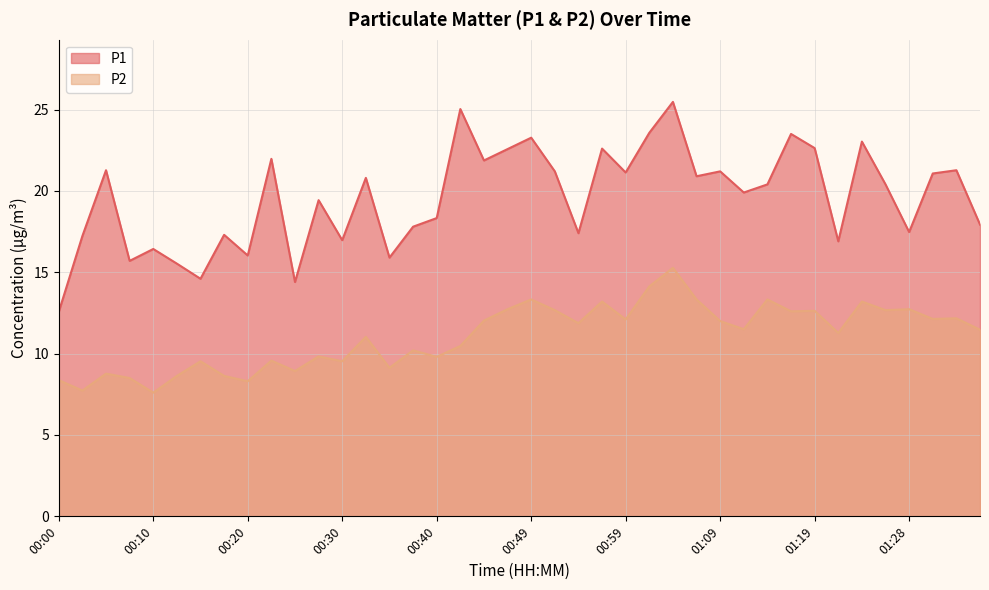

True or false: P2 and P1 cross at least once.

False